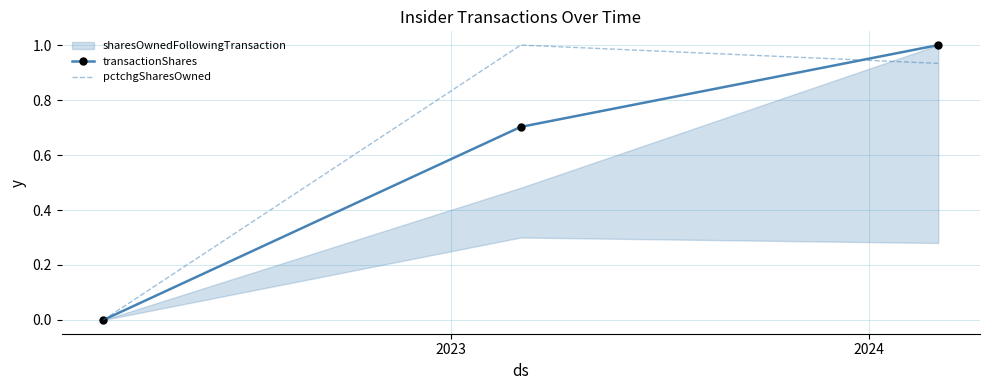

What is the sum of all transactionShares values?

1.7